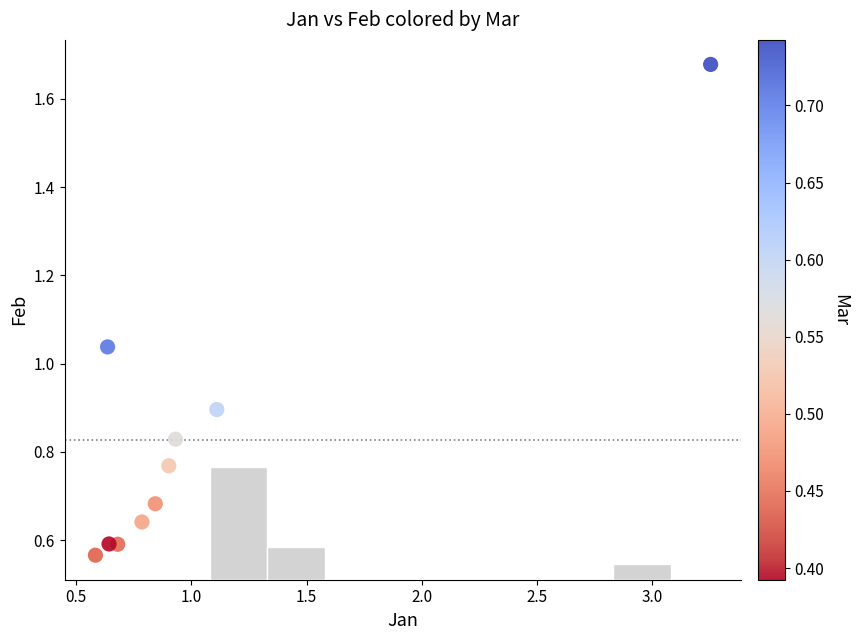

What is the range of X values (max minus min)?

2.7